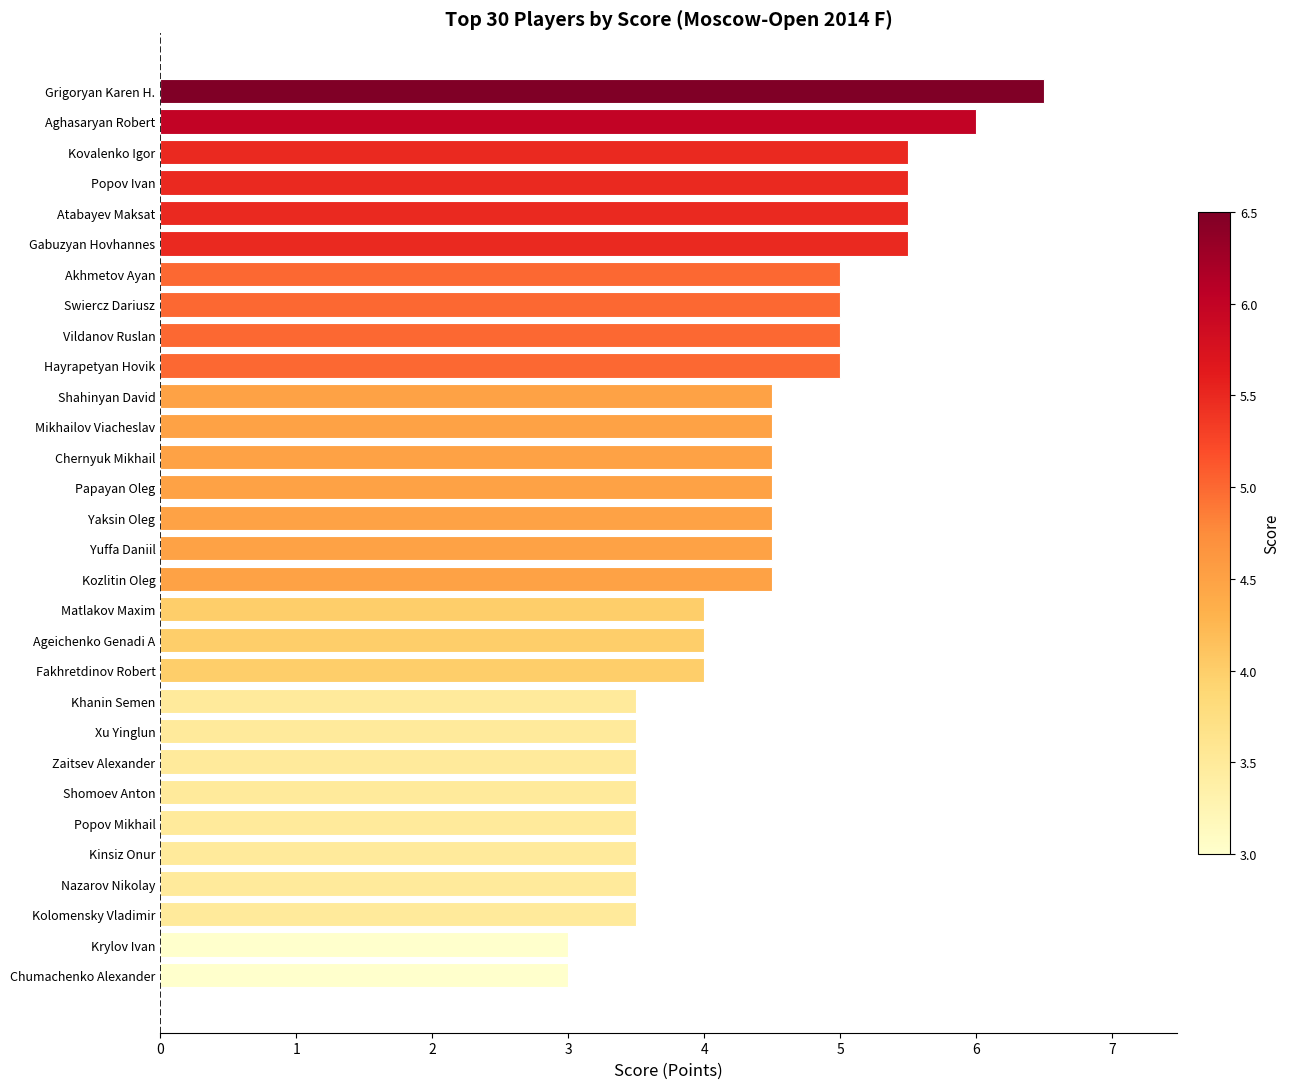

What is the average value?

4.4